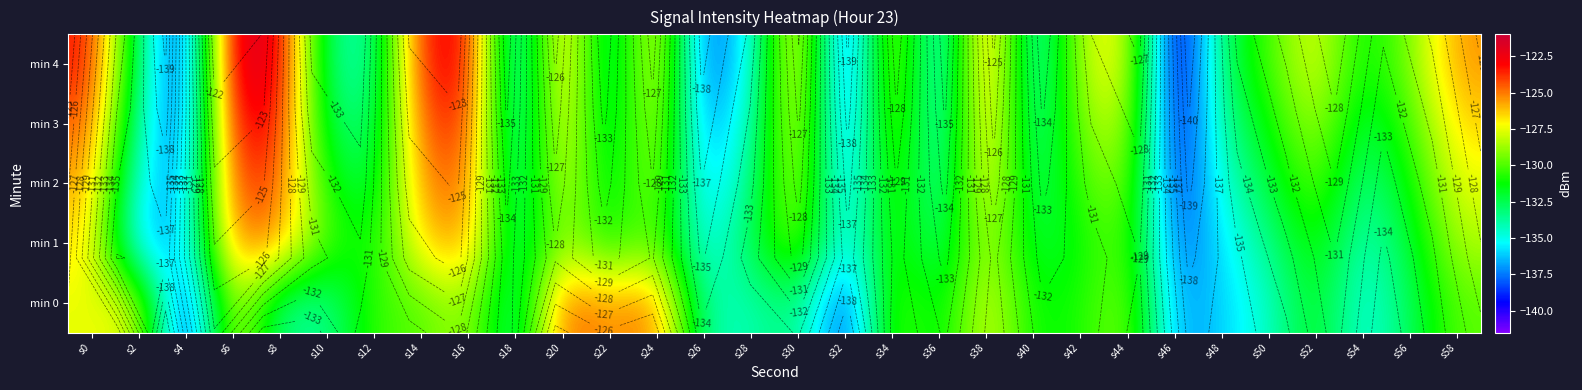

How many distinct data groups are displayed?

5